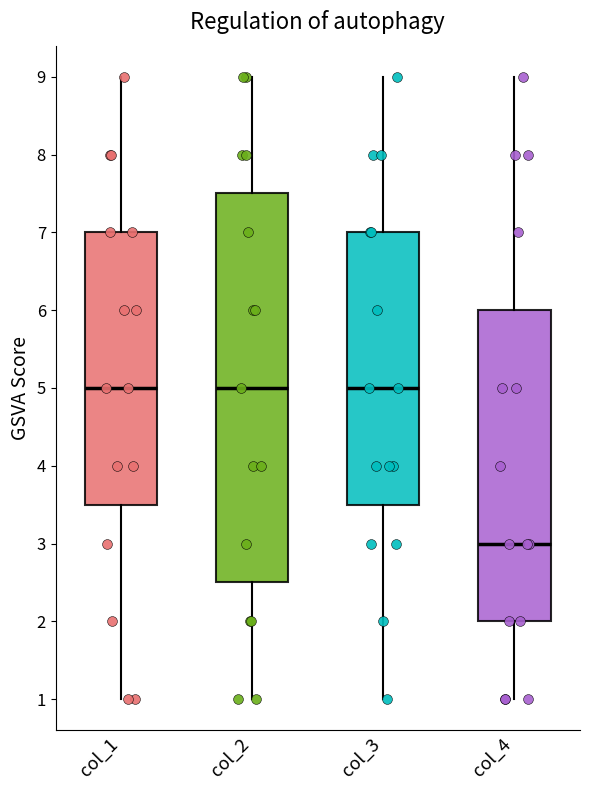

Where does the lower whisker of the box for col_2 end on the y-axis? The values are not printed on the chart, so give them approximately, as read against the axis.

1.0